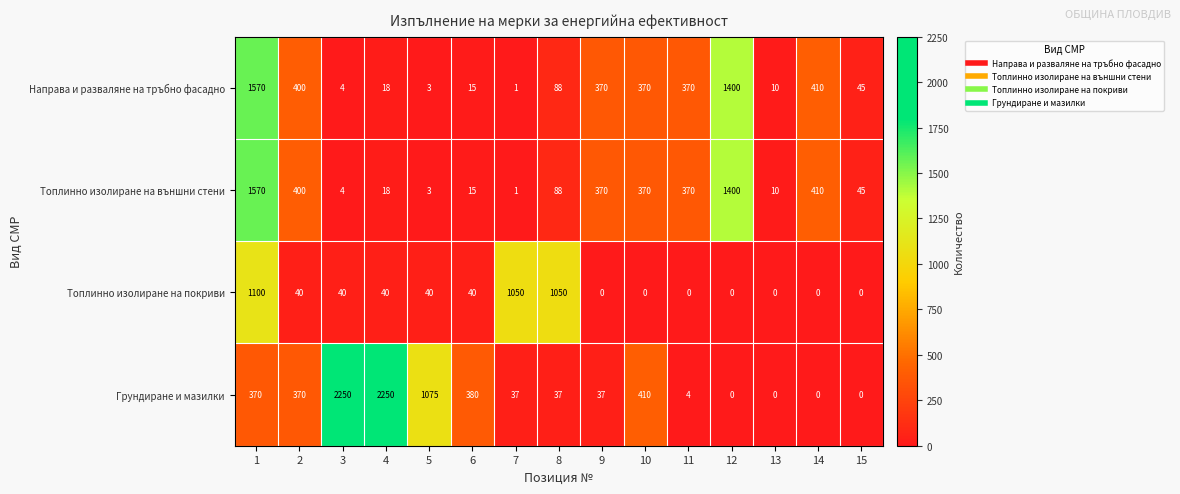

What is the highest value of the Топлинно изолиране на покриви series?

1100